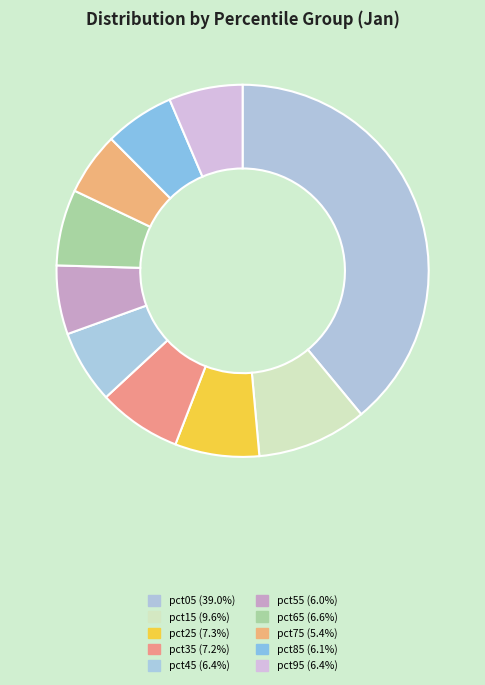

To the nearest percent, what portion does pct35 represent?

7%